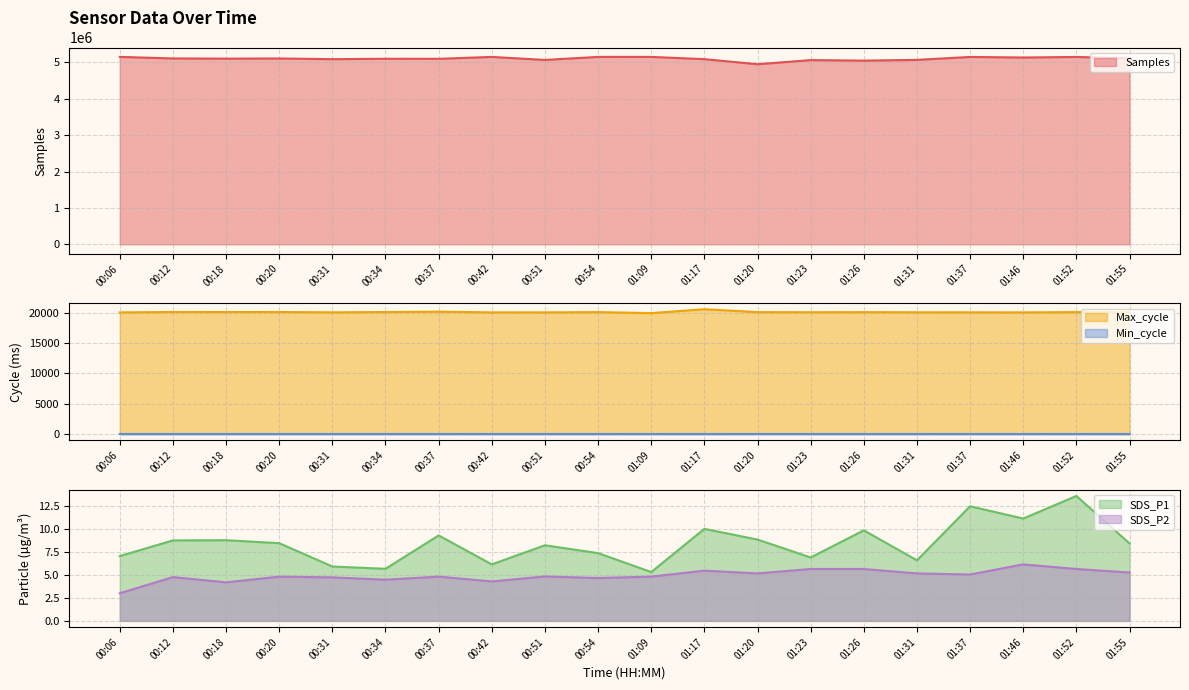

Between 00:31 and 01:31, which series saw the biggest shift?

Samples